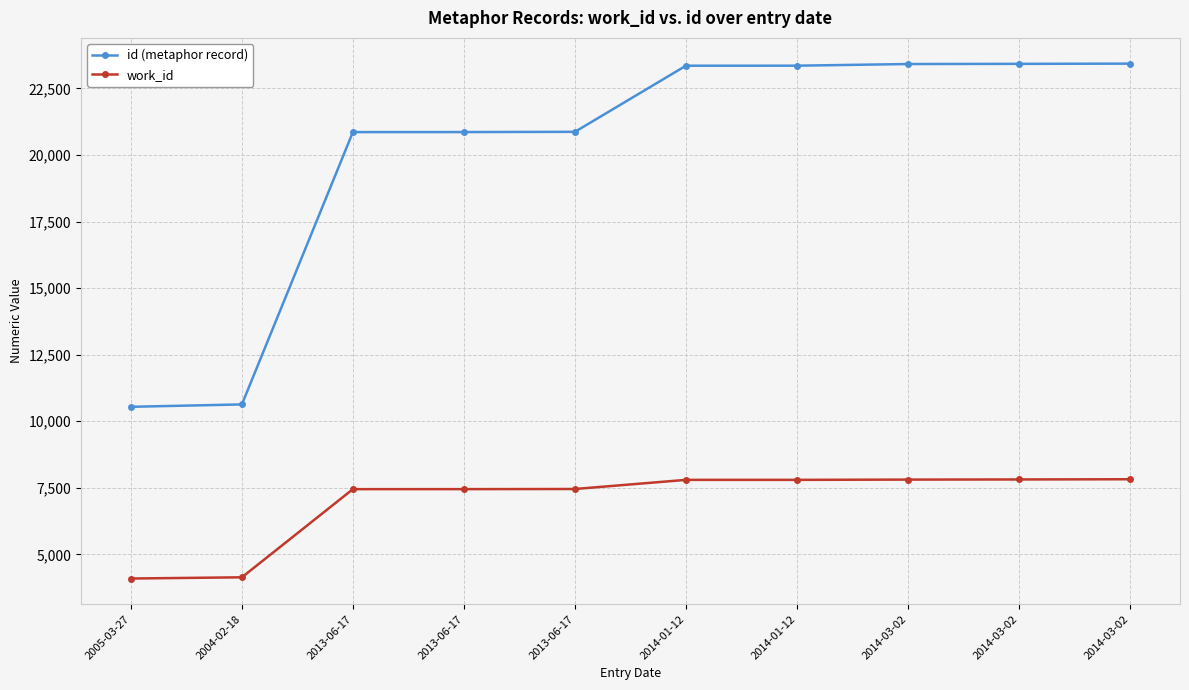

Which series has the largest range (max minus min)?

id (metaphor record)